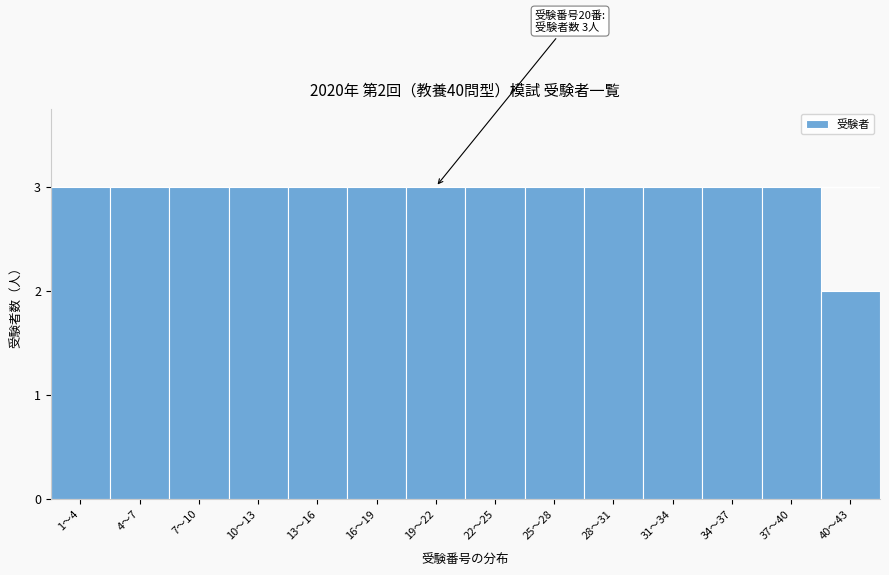

Reading left to right, what are all the values shown in this chart?

3	3	3	3	3	3	3	3	3	3	3	3	3	2